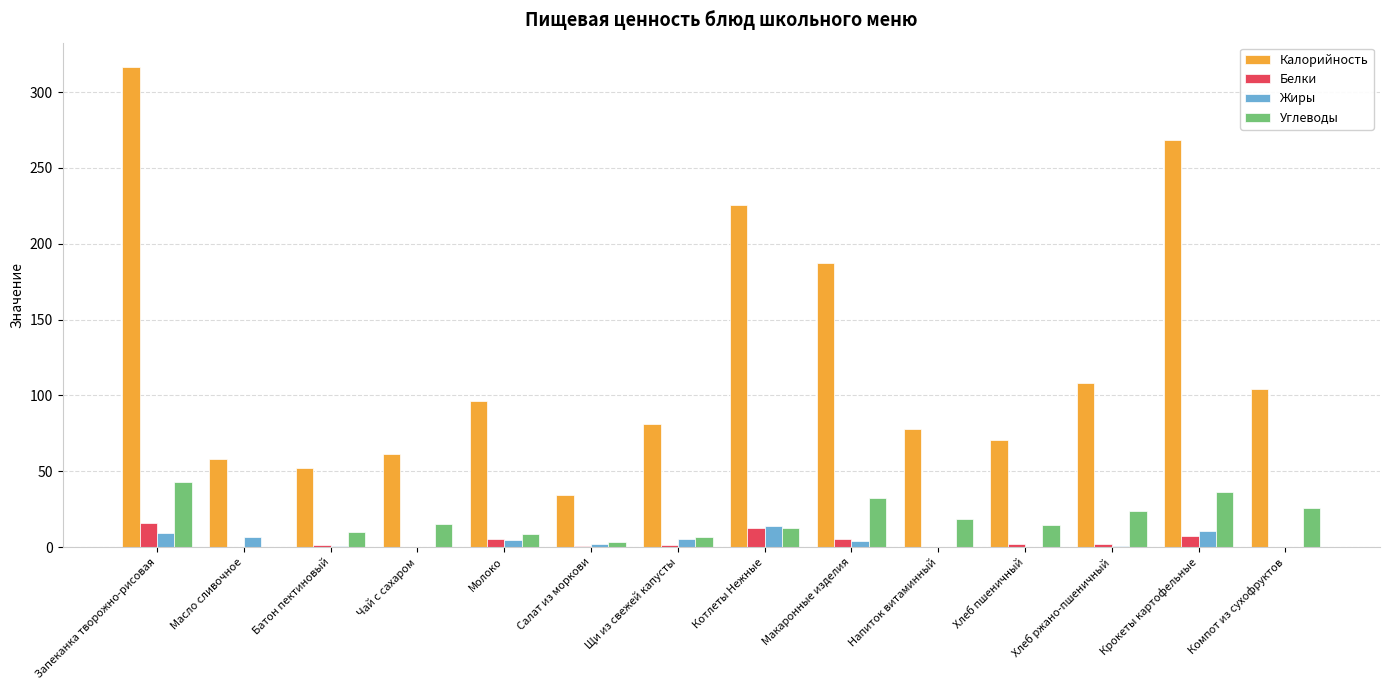

Is the value of Углеводы at Щи из свежей капусты greater than the value of Жиры at Компот из сухофруктов?

Yes